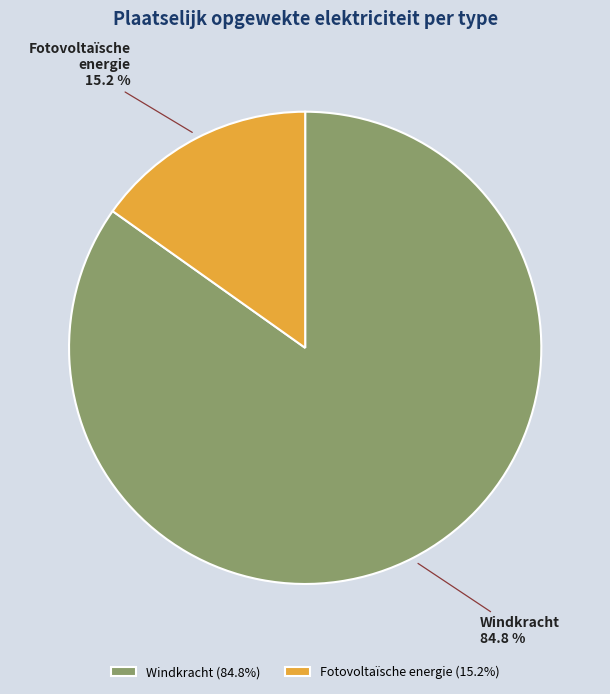

To the nearest percent, what is the average slice percentage?

50%